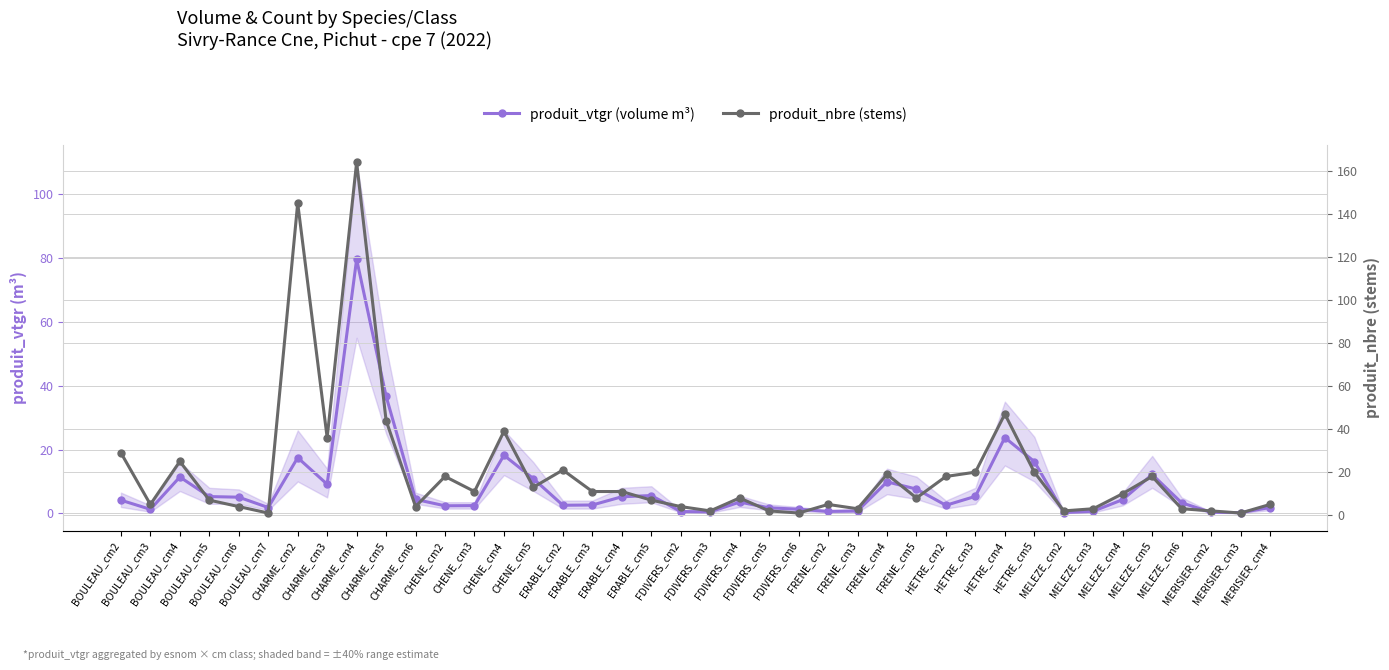

True or false: produit_vtgr (volume m³) and produit_nbre (stems) intersect in this chart.

True